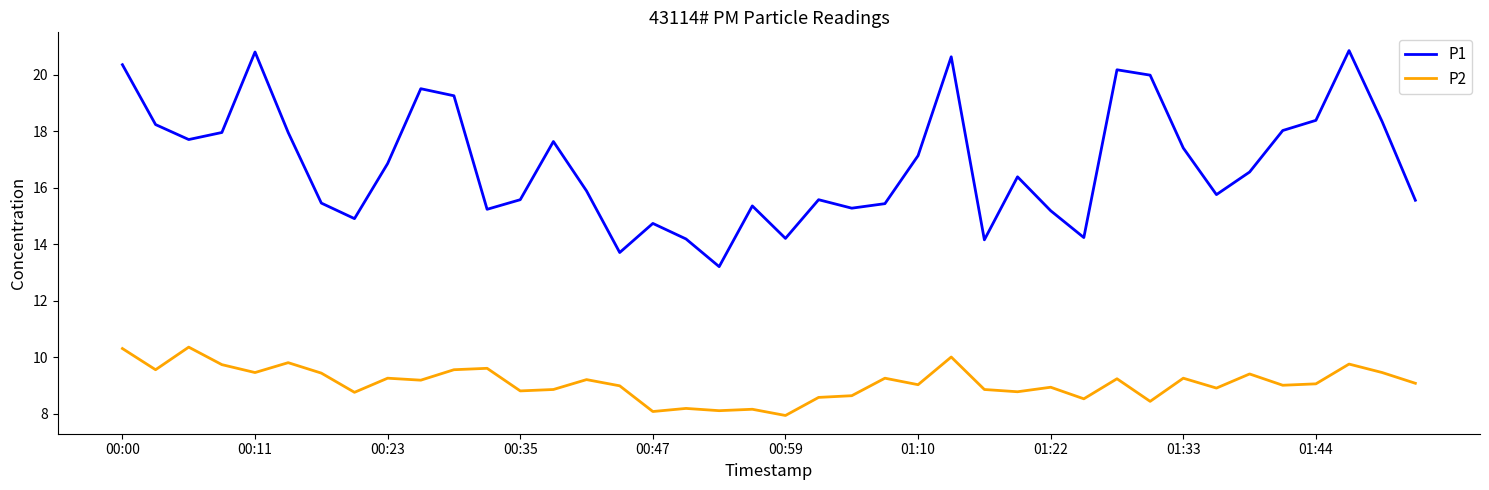

Which series has the largest range (max minus min)?

P1